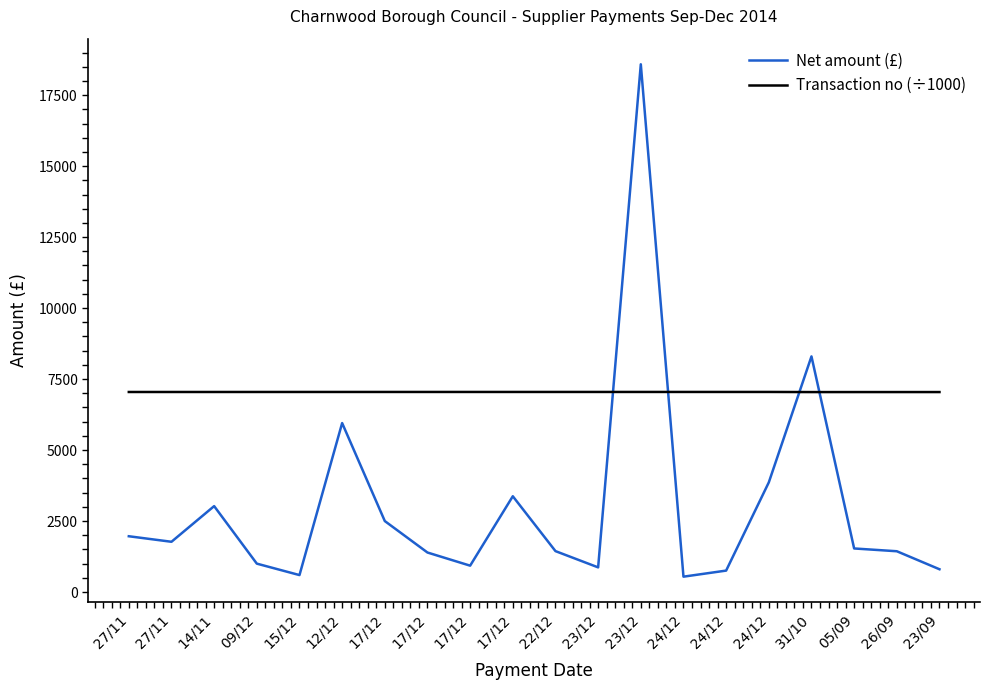

Rank the categories by Transaction no (÷1000) value from highest to lowest.

24/12, 24/12, 24/12, 23/12, 23/12, 22/12, 17/12, 17/12, 17/12, 17/12, 12/12, 15/12, 09/12, 14/11, 27/11, 27/11, 23/09, 26/09, 05/09, 31/10